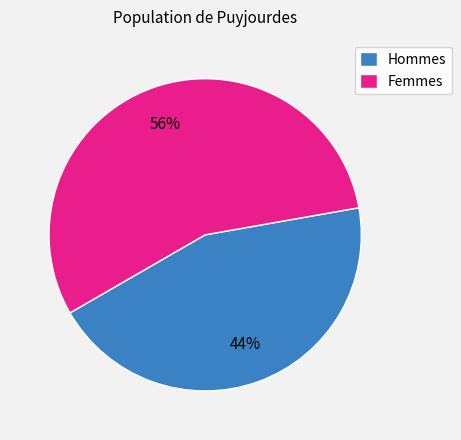

To the nearest percent, what is the average slice percentage?

50%